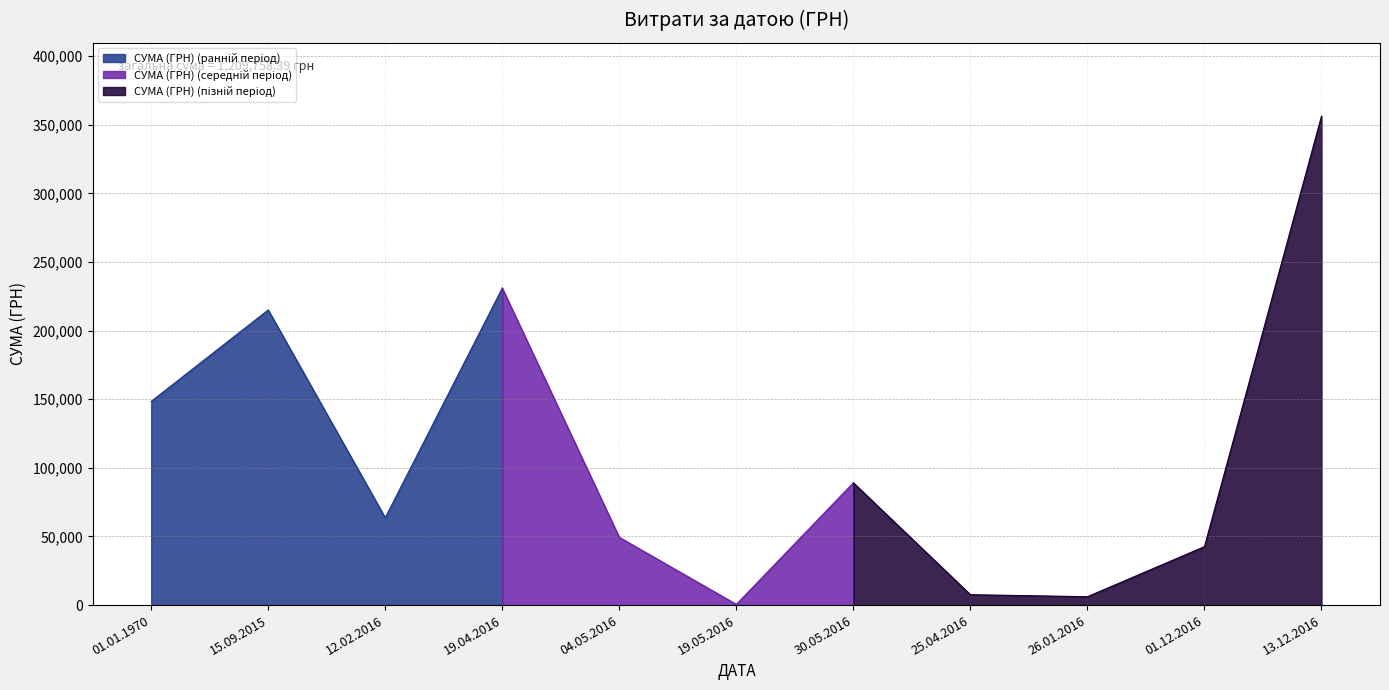

Reading left to right, transcribe all the data shown in this chart.

01.01.1970=148444.8	15.09.2015=215082.9	12.02.2016=63651.1	19.04.2016=231004.4	04.05.2016=49362.0	19.05.2016=528.0	30.05.2016=89103.0	25.04.2016=7585.0	26.01.2016=6105.7	01.12.2016=42588.0	13.12.2016=356303.5